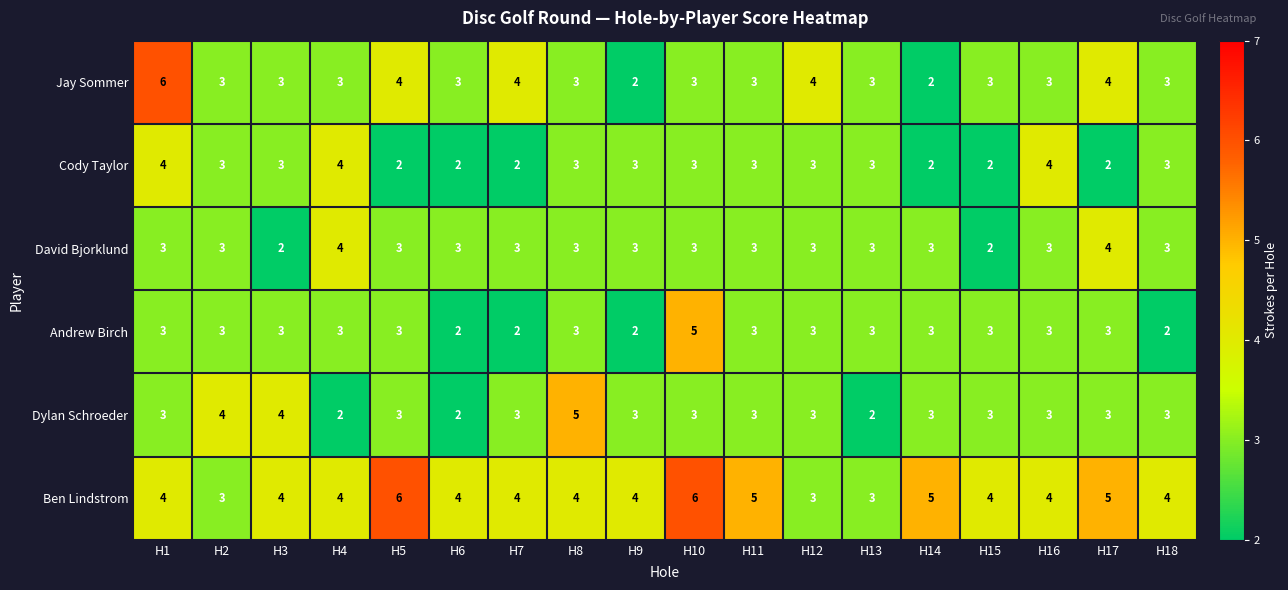

Read the Dylan Schroeder value at H17.

3